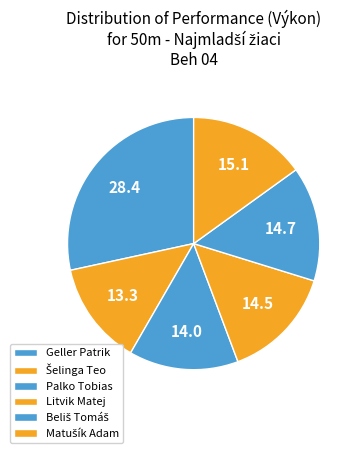

To the nearest percent, what is the difference between the largest and smallest slice percentages?

15%